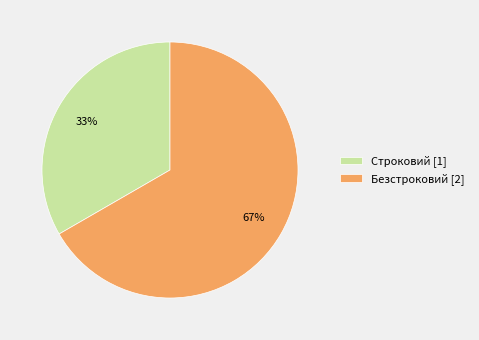

What is the majority slice?

Безстроковий